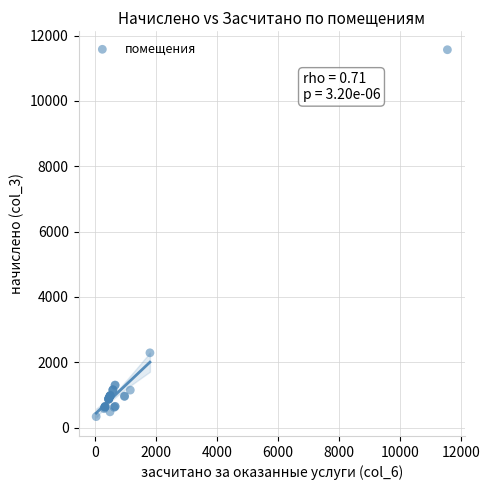

What Y value in the scatter plot is closest to 5951?

2290.8